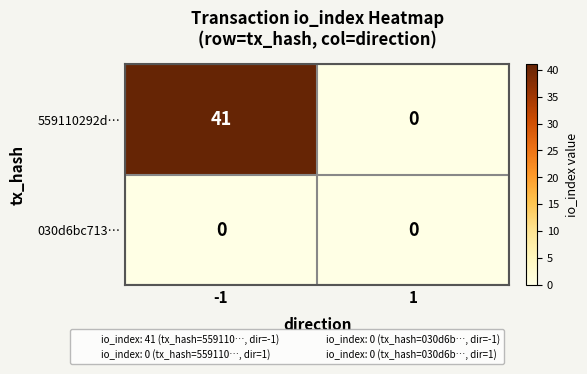

Reading left to right, transcribe all the data shown in this chart.

559110292d…: -1=41	1=0
030d6bc713…: -1=0	1=0